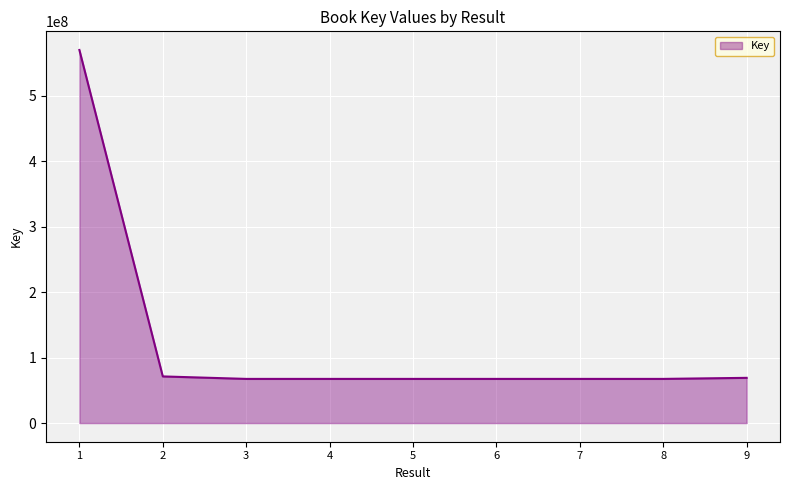

What is the greatest value displayed?

569960017